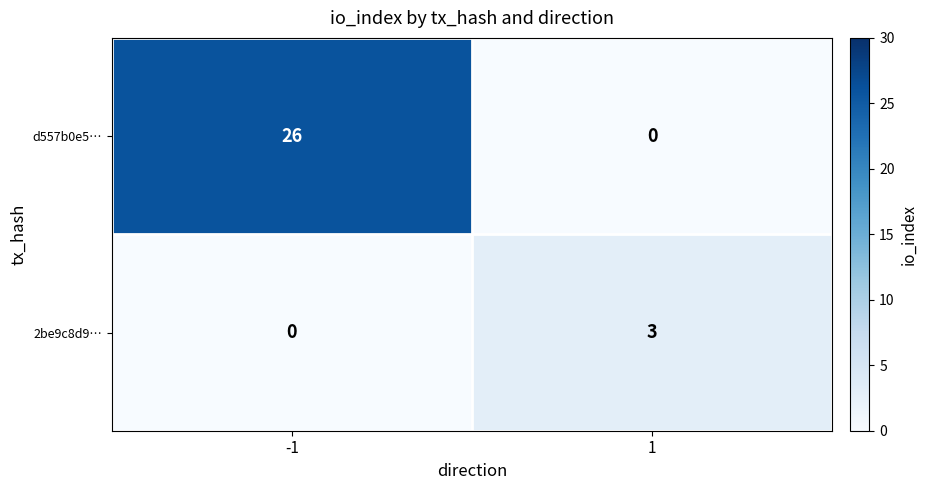

Is it true that 2be9c8d9… equals 0 at -1?

True